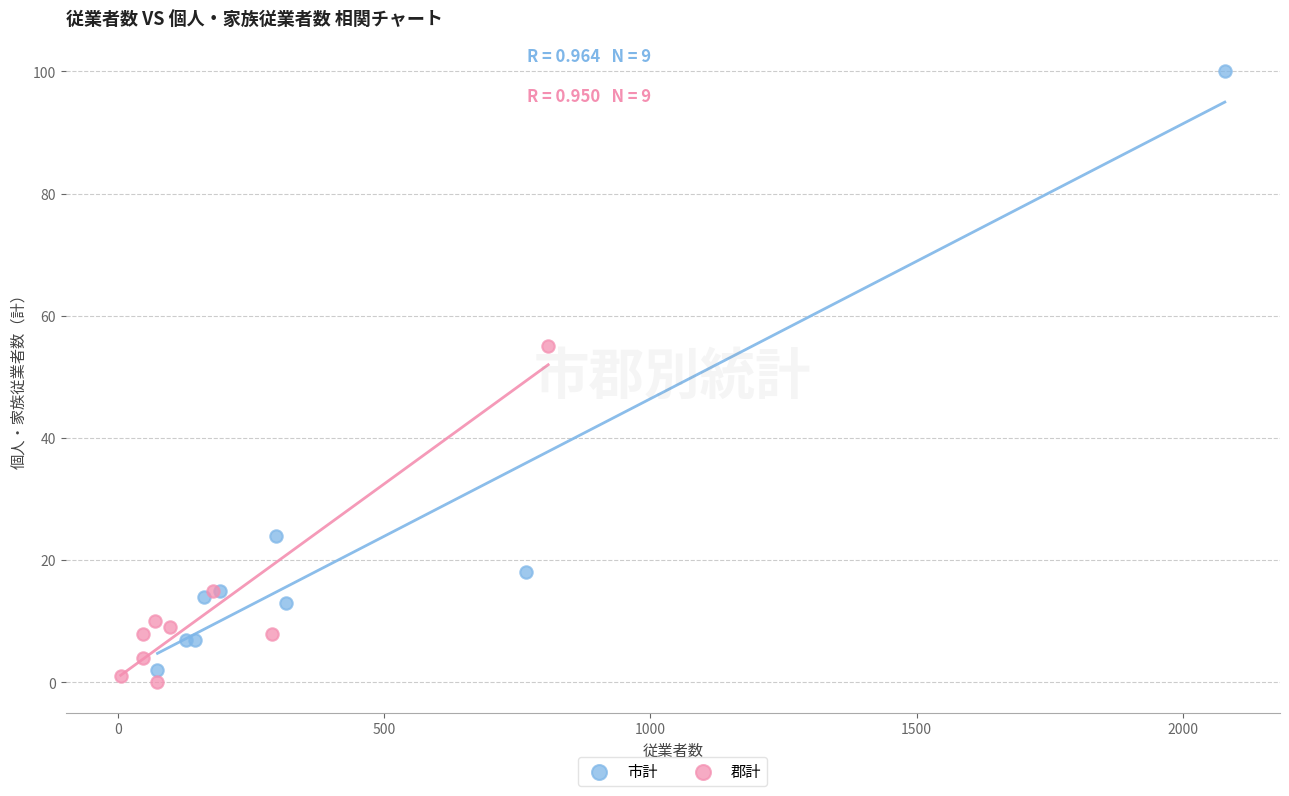

Which series reaches the maximum Y coordinate?

市計